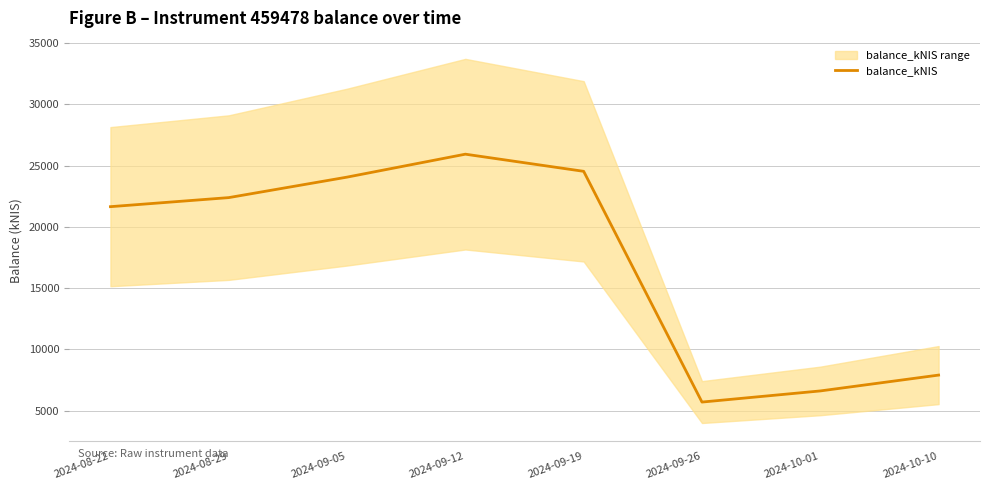

True or false: there are more than 0 points higher than both neighbors.

True